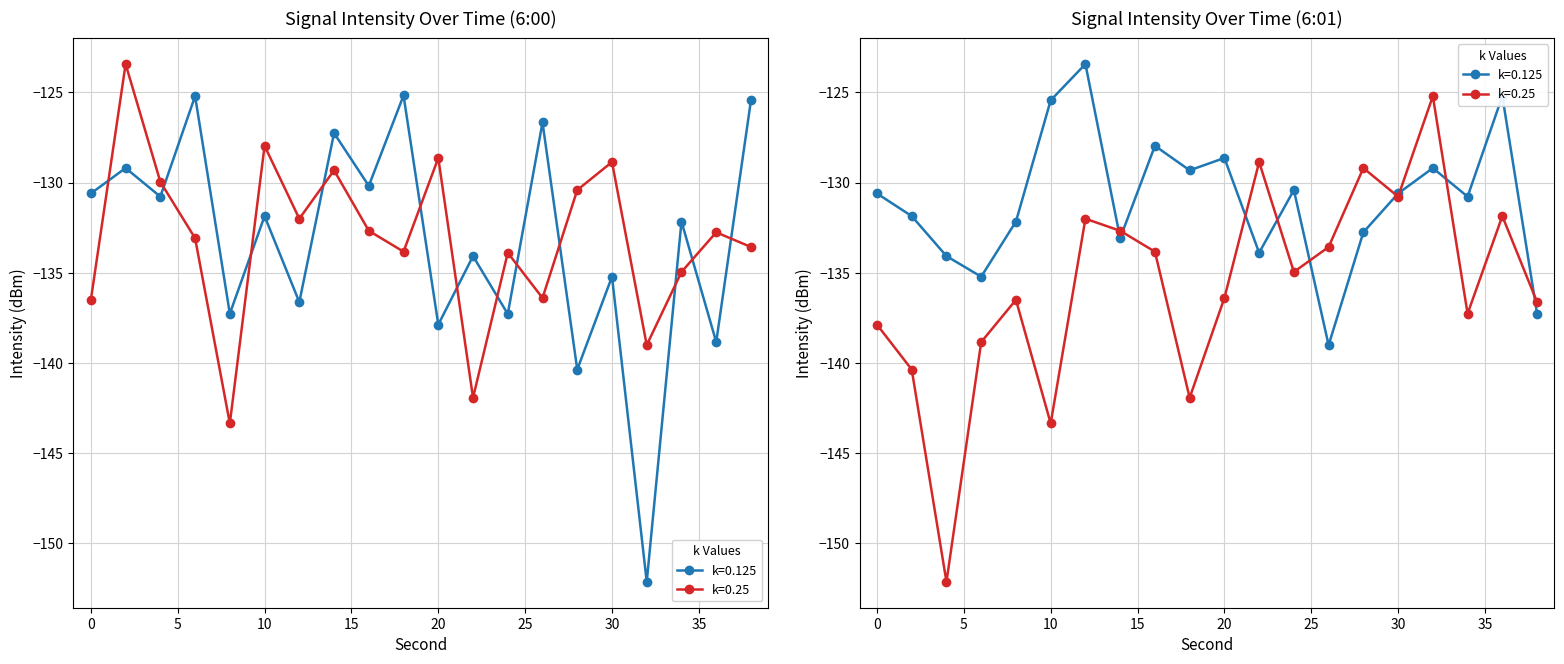

What is the value of the 6:01 (avg) point at the 12th from the left?

-133.9